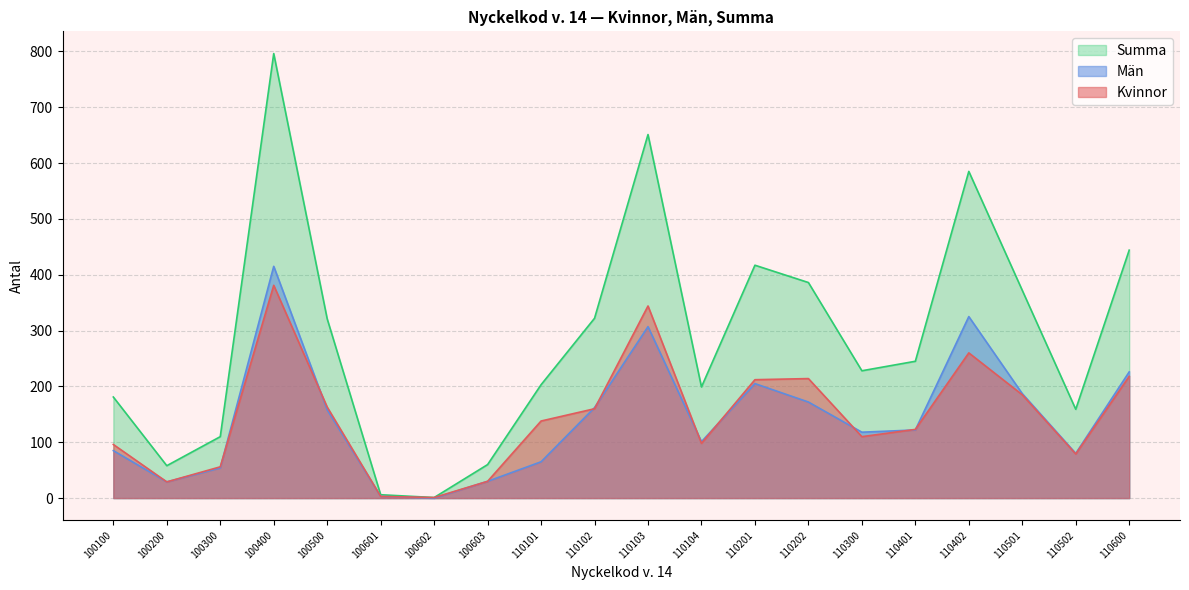

True or false: Män has a value of 163 at 110104.

False